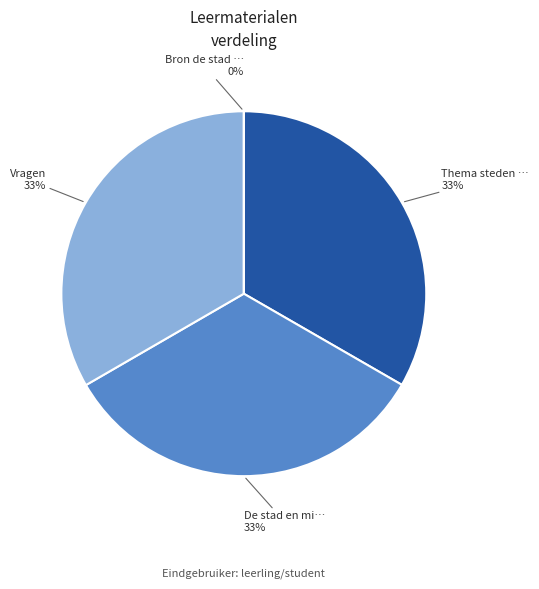

Is there any slice that represents more than half of the pie?

No